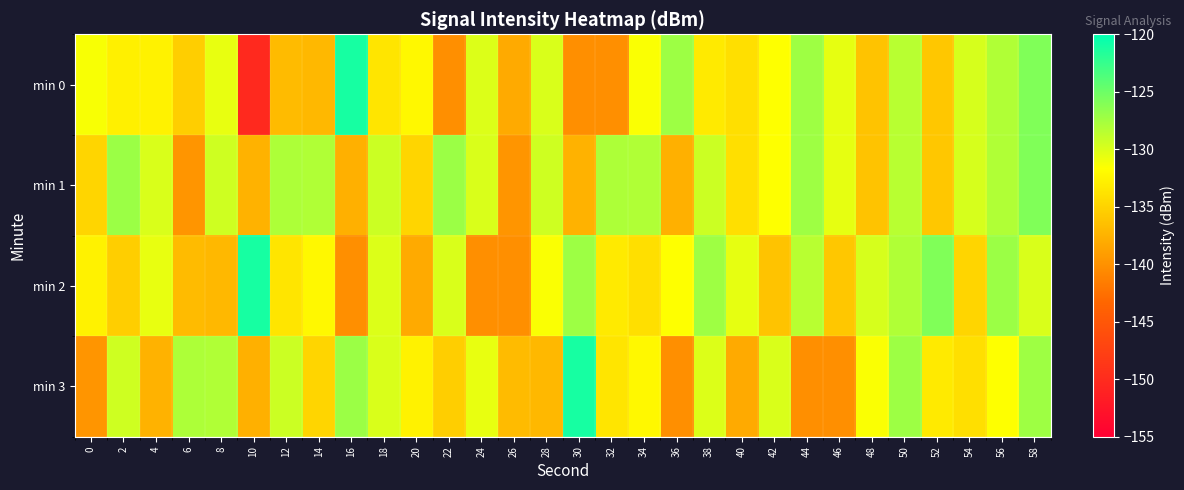

What is the total value across all series at 40?

-536.7